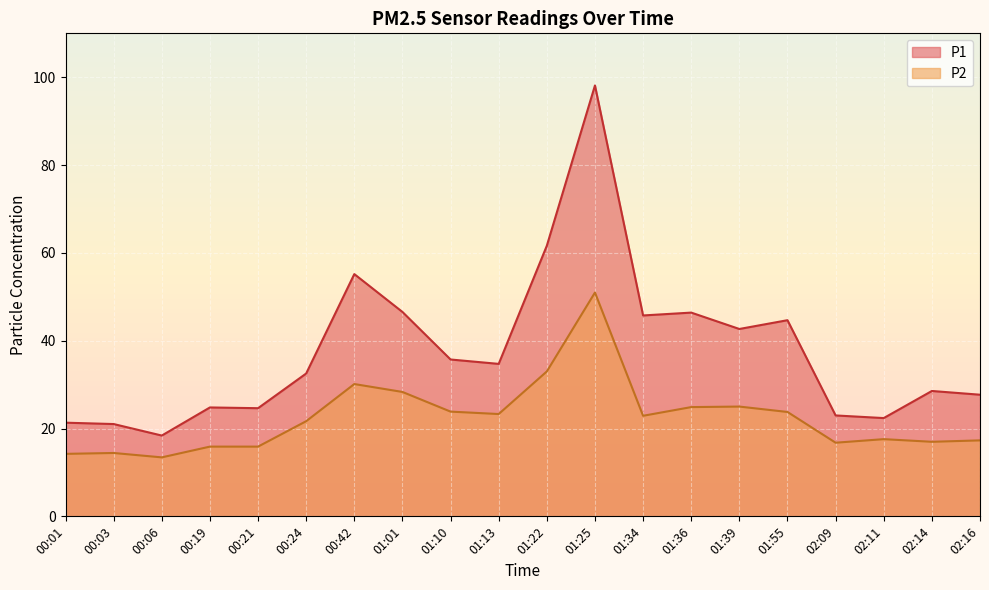

What is the difference between the maximum and minimum values in the P1 series?

79.7